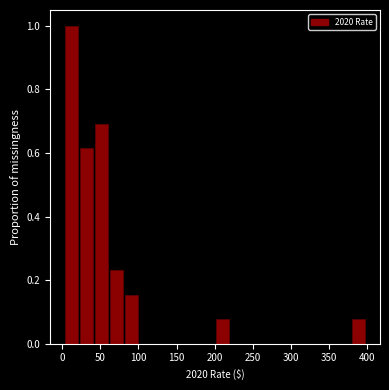

Around what value on the x-axis is the tallest bar? Give the approximate position of its centre, as read against the axis.

10